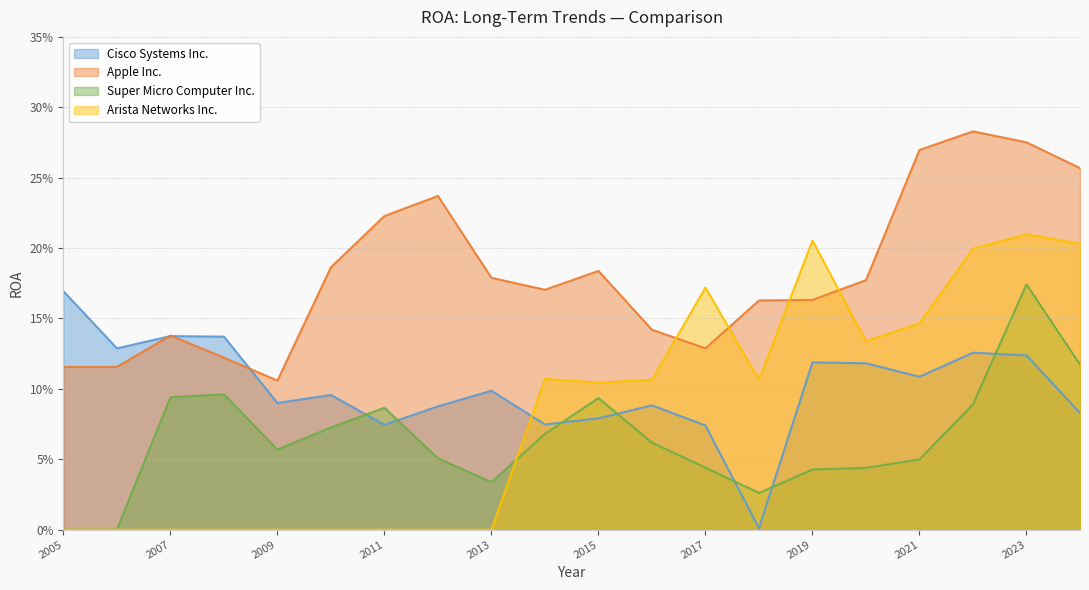

What is the total value across all series at 2015?

0.5